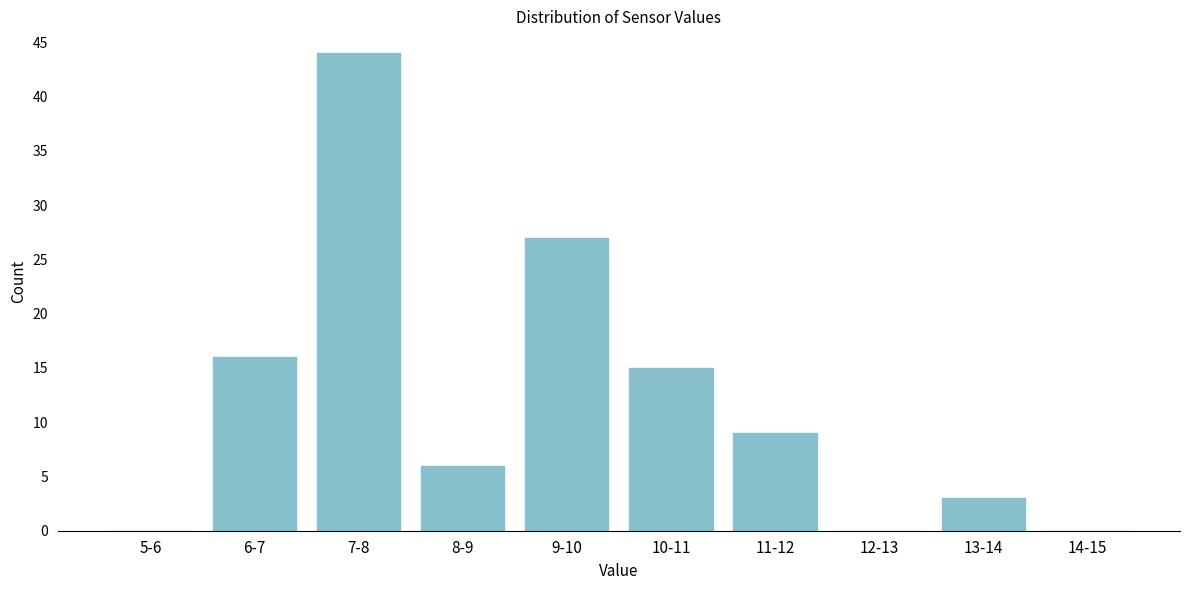

Reading left to right, list all the values displayed in this chart.

5-6=0	6-7=16	7-8=44	8-9=6	9-10=27	10-11=15	11-12=9	12-13=0	13-14=3	14-15=0